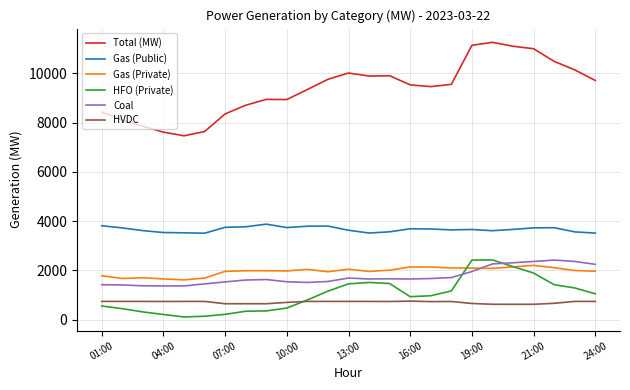

Which series has the largest total across all categories?

Total (MW)